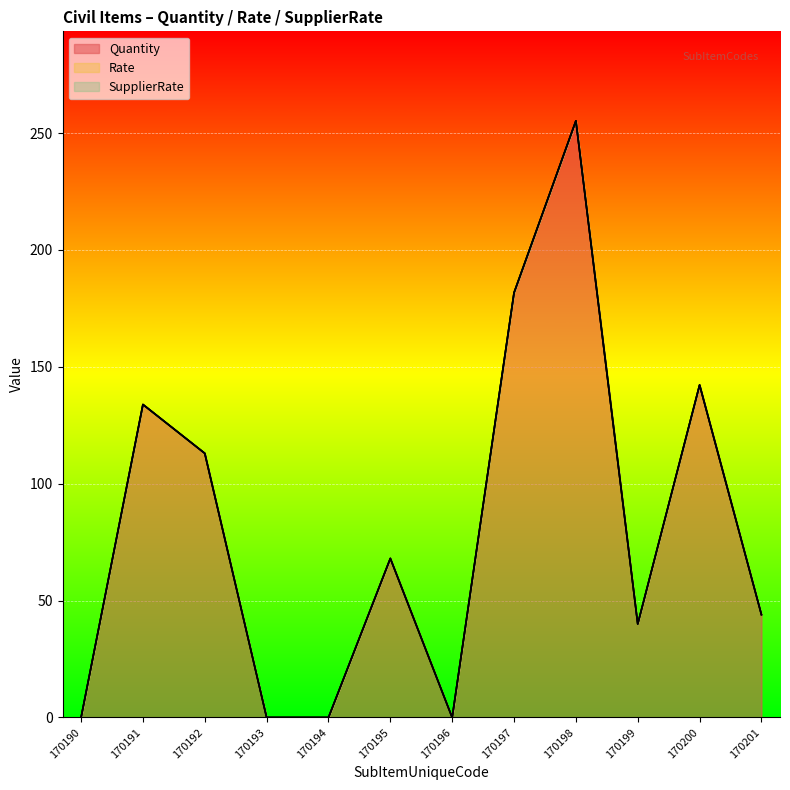

Is the value of Quantity at 170190 greater than the value of SupplierRate at 170200?

No